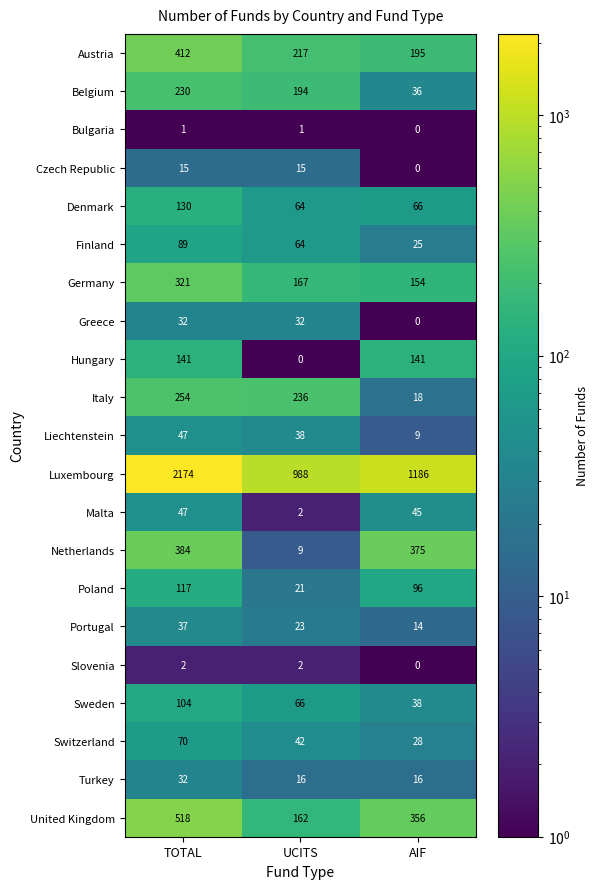

At which category is the sum across all series the highest?

TOTAL